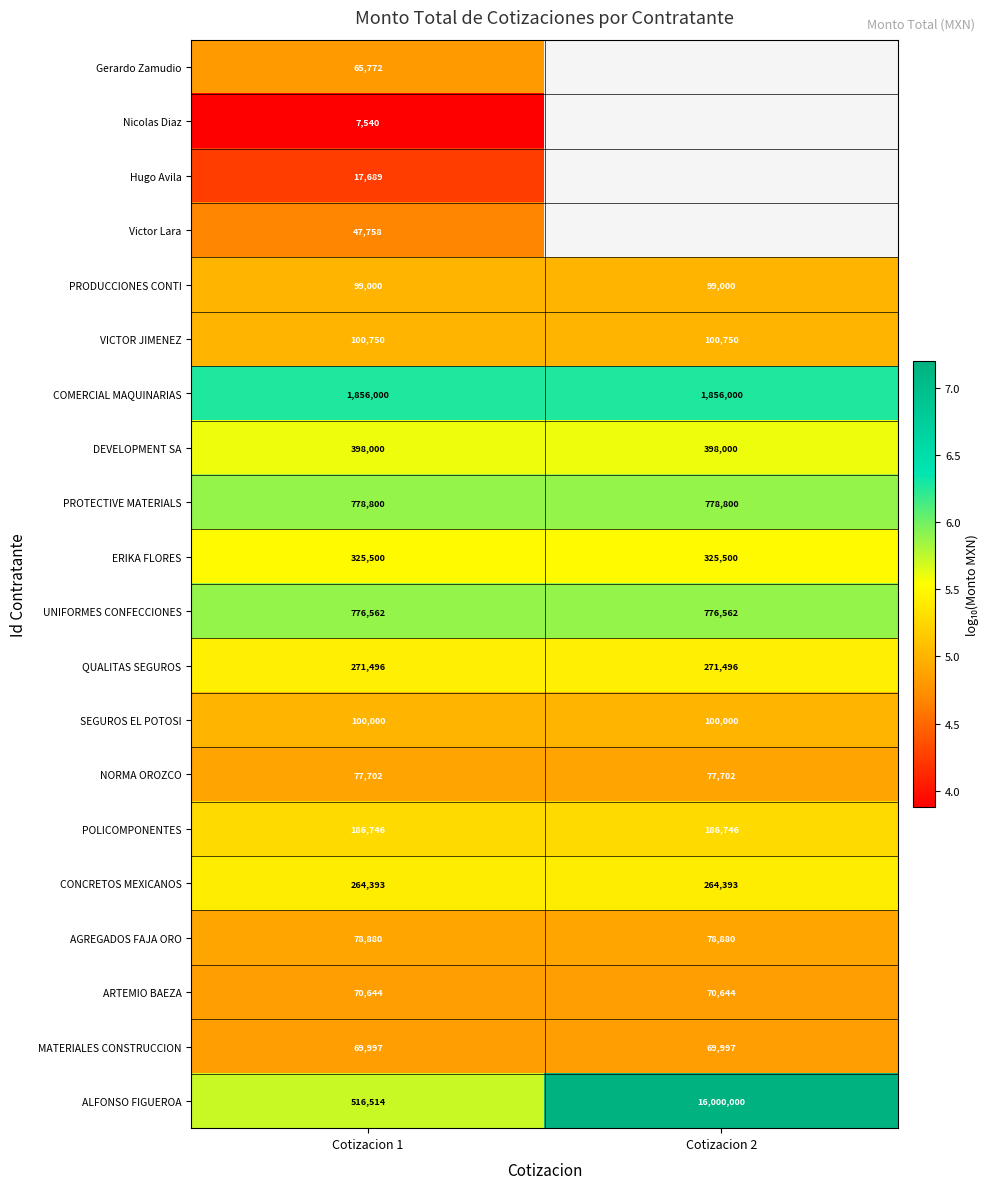

At Cotizacion 1, list the series in order from smallest to largest.

Nicolas Diaz, Hugo Avila, Victor Lara, Gerardo Zamudio, MATERIALES CONSTRUCCION, ARTEMIO BAEZA, NORMA OROZCO, AGREGADOS FAJA ORO, PRODUCCIONES CONTI, SEGUROS EL POTOSI, VICTOR JIMENEZ, POLICOMPONENTES, CONCRETOS MEXICANOS, QUALITAS SEGUROS, ERIKA FLORES, DEVELOPMENT SA, ALFONSO FIGUEROA, UNIFORMES CONFECCIONES, PROTECTIVE MATERIALS, COMERCIAL MAQUINARIAS